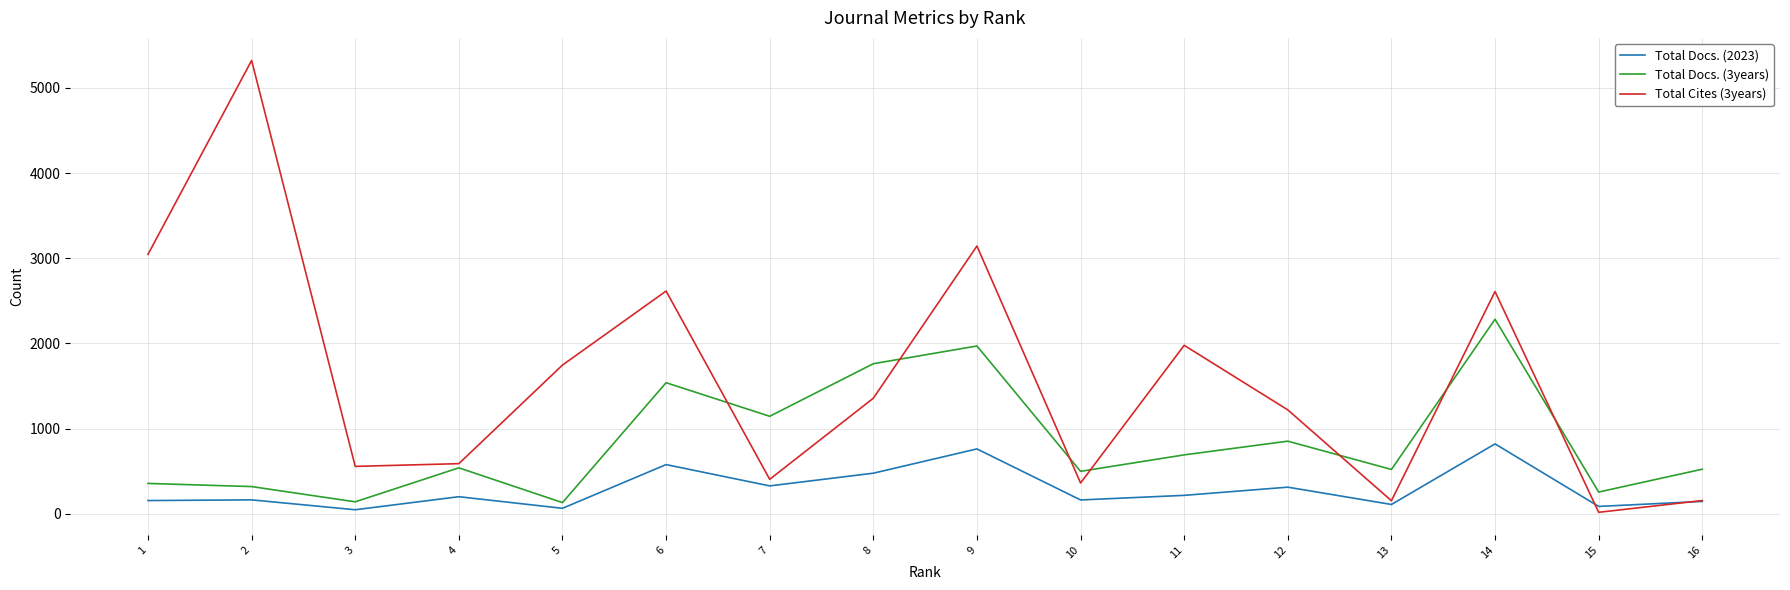

Which series has the largest total across all categories?

Total Cites (3years)